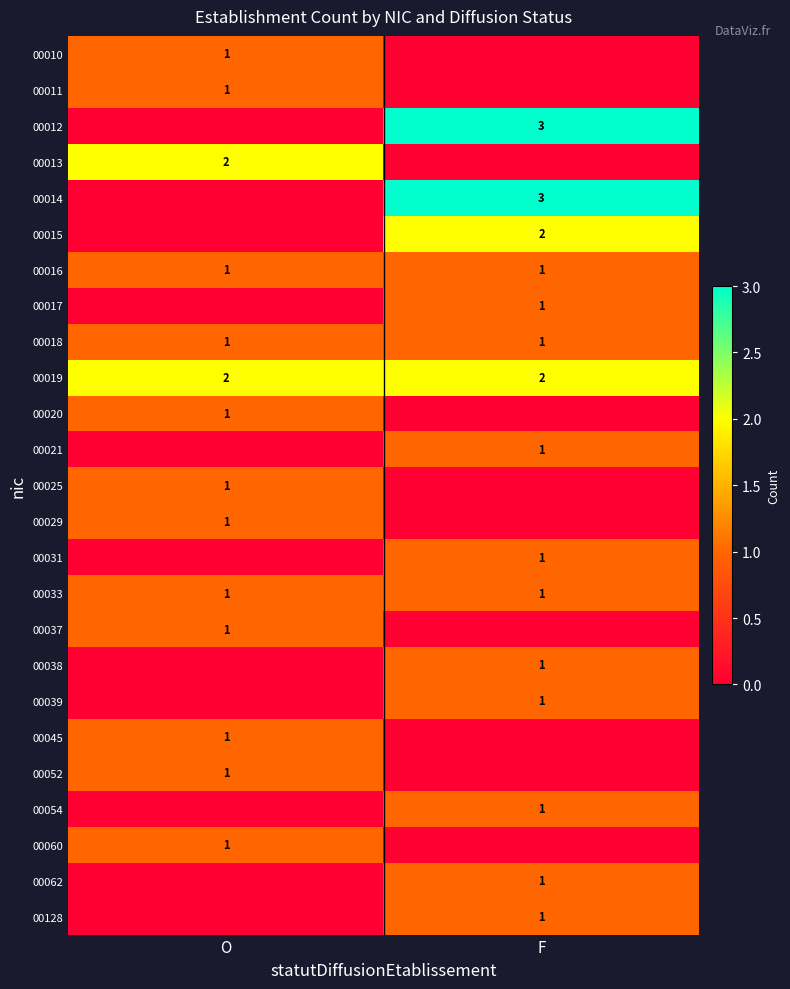

The value of 00033 at O is 0. True or false?

False